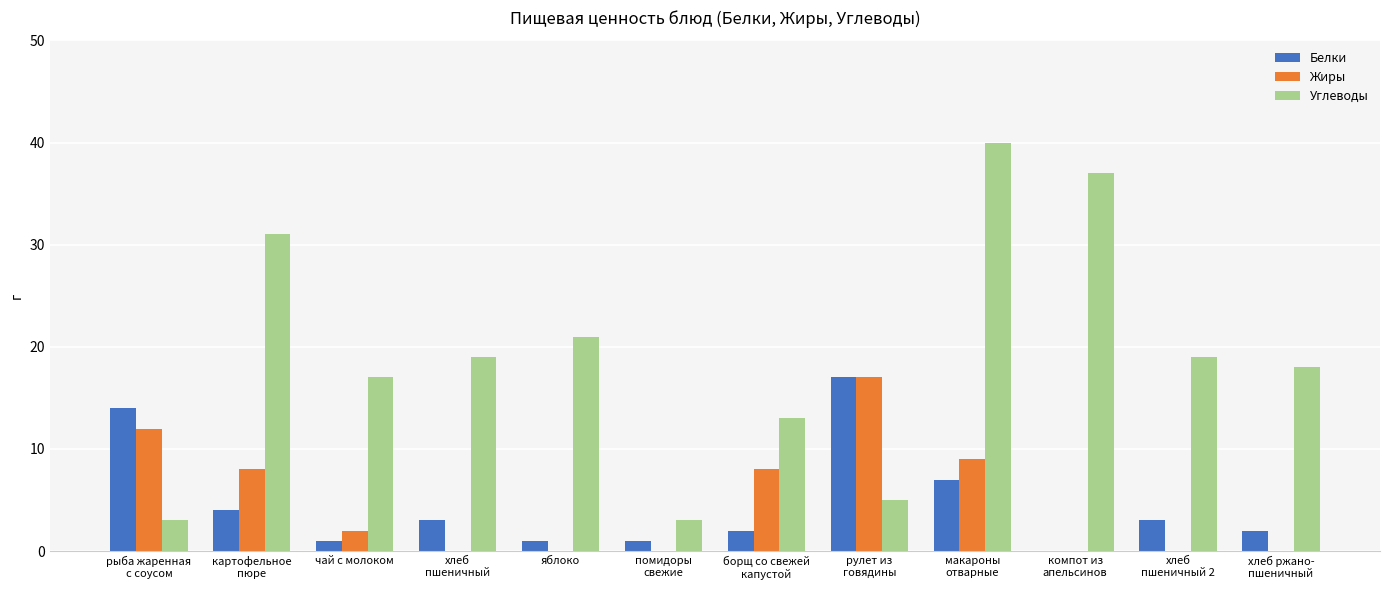

Reading left to right, extract all data points from this chart.

Белки: 14	4	1	3	1	1	2	17	7	0	3	2
Жиры: 12	8	2	0	0	0	8	17	9	0	0	0
Углеводы: 3	31	17	19	21	3	13	5	40	37	19	18